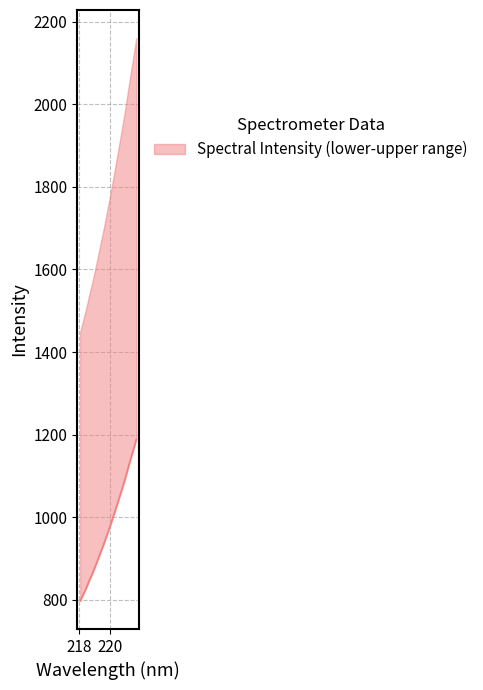

What is the label of the 15th point from the left?

220.7354